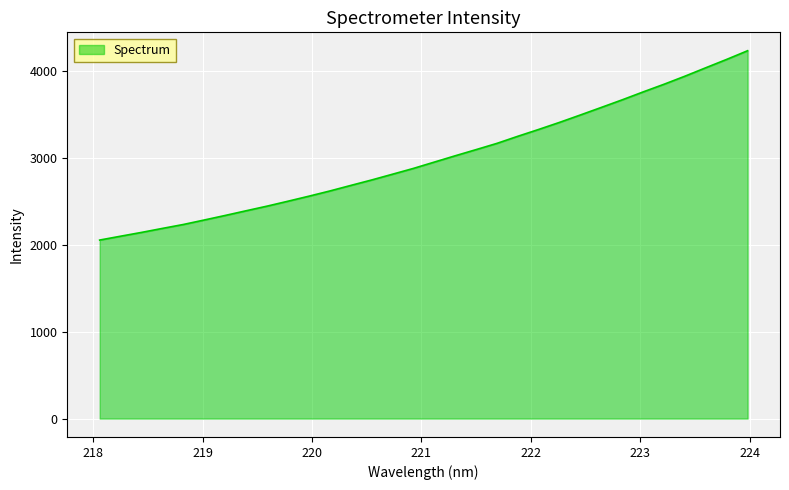

What is the greatest value displayed?

4236.3